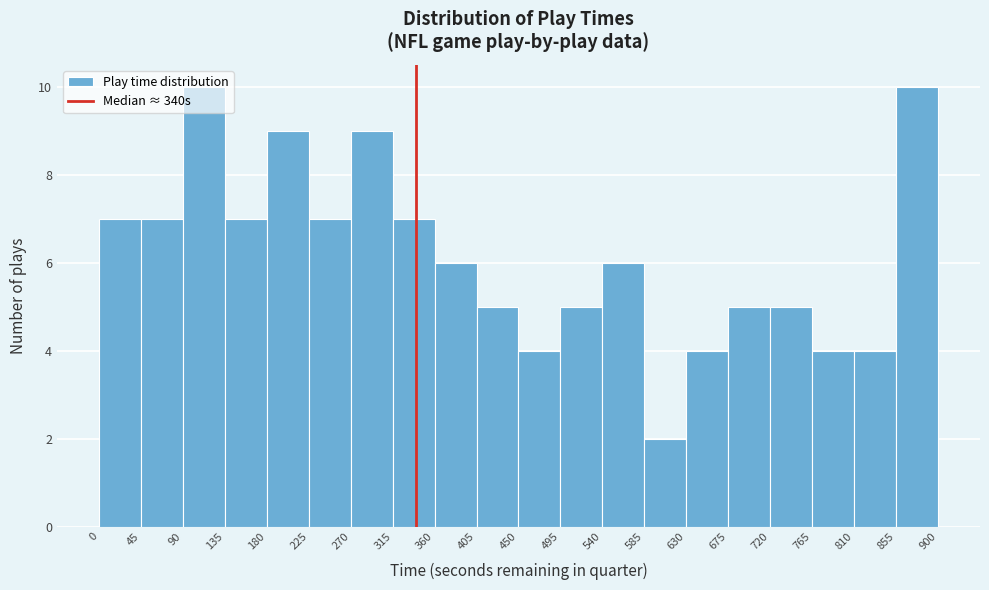

How tall is the bar that spans 450 to 495 on the x-axis? The values are not printed on the chart, so give them approximately, as read against the axis.

4